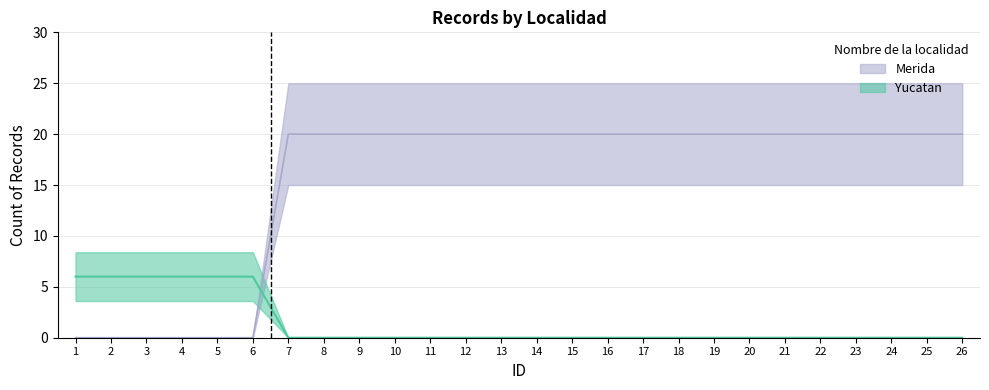

How many data points in Merida are above 0?

6